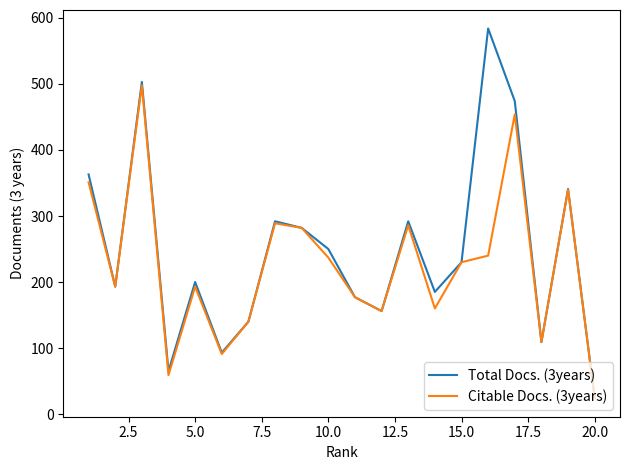

Rank the series by their maximum value, from lowest to highest.

Citable Docs. (3years), Total Docs. (3years)